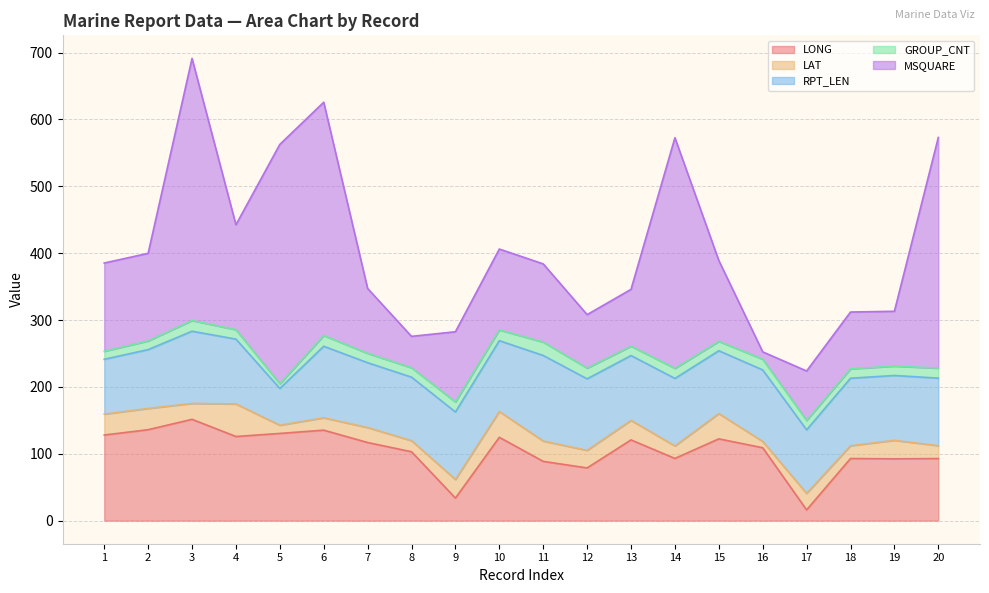

List the series in order of their peak value, highest first.

MSQUARE, LONG, RPT_LEN, LAT, GROUP_CNT